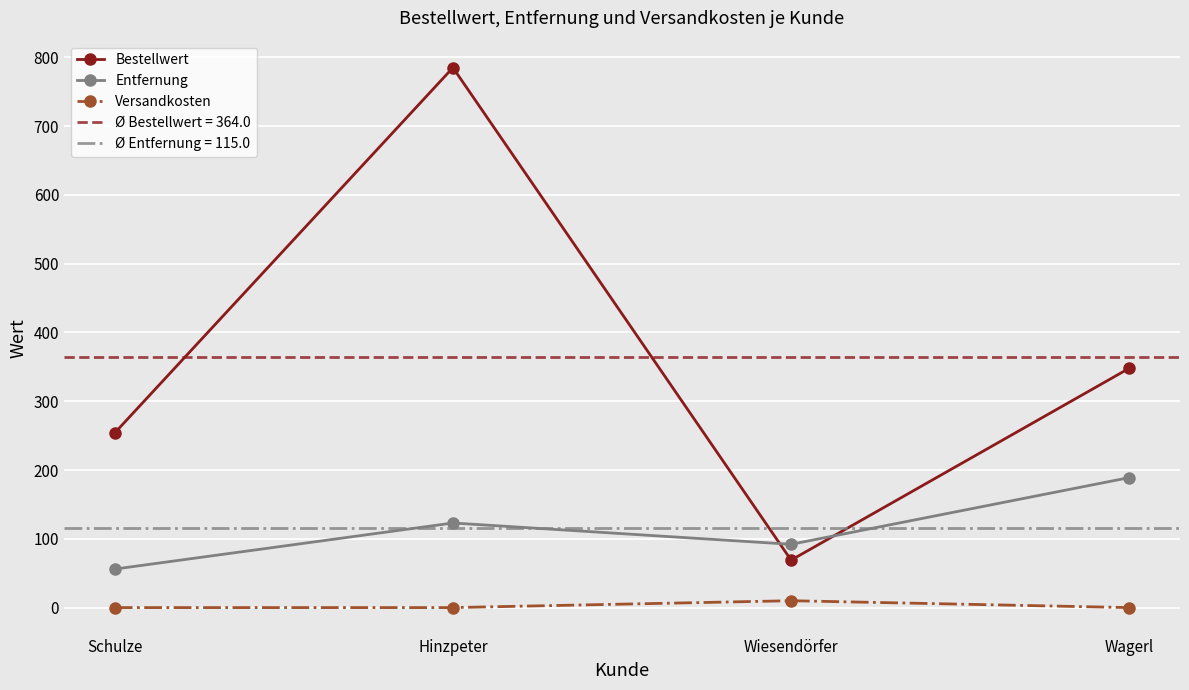

At which category does the chart reach its minimum across all series?

Schulze